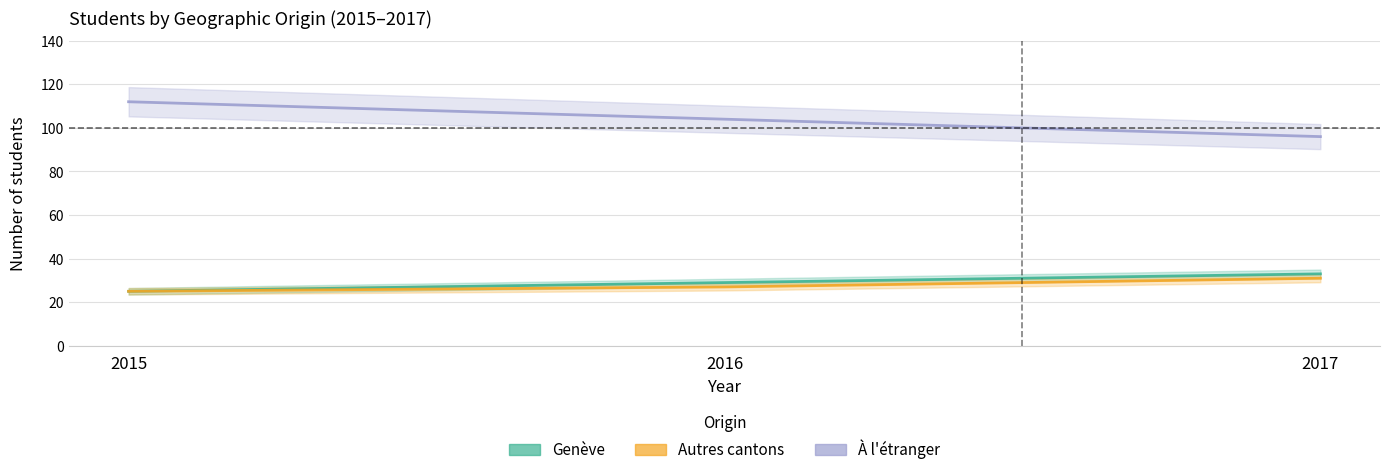

What is the average value of the Genève series?

29